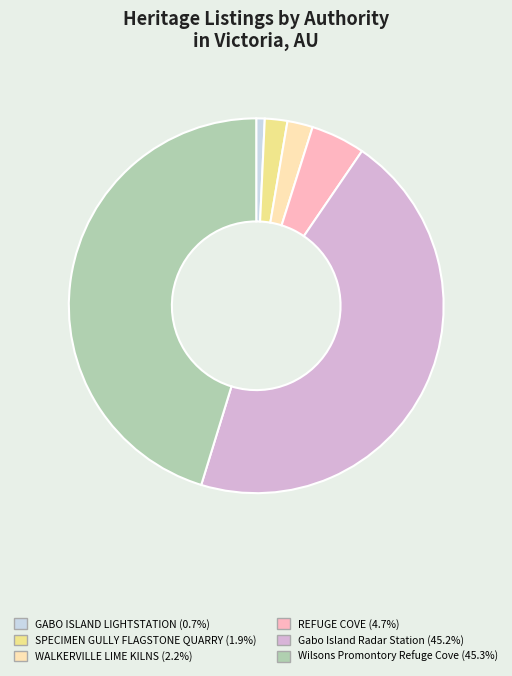

The GABO ISLAND LIGHTSTATION slice represents 11% of the pie. True or false?

False